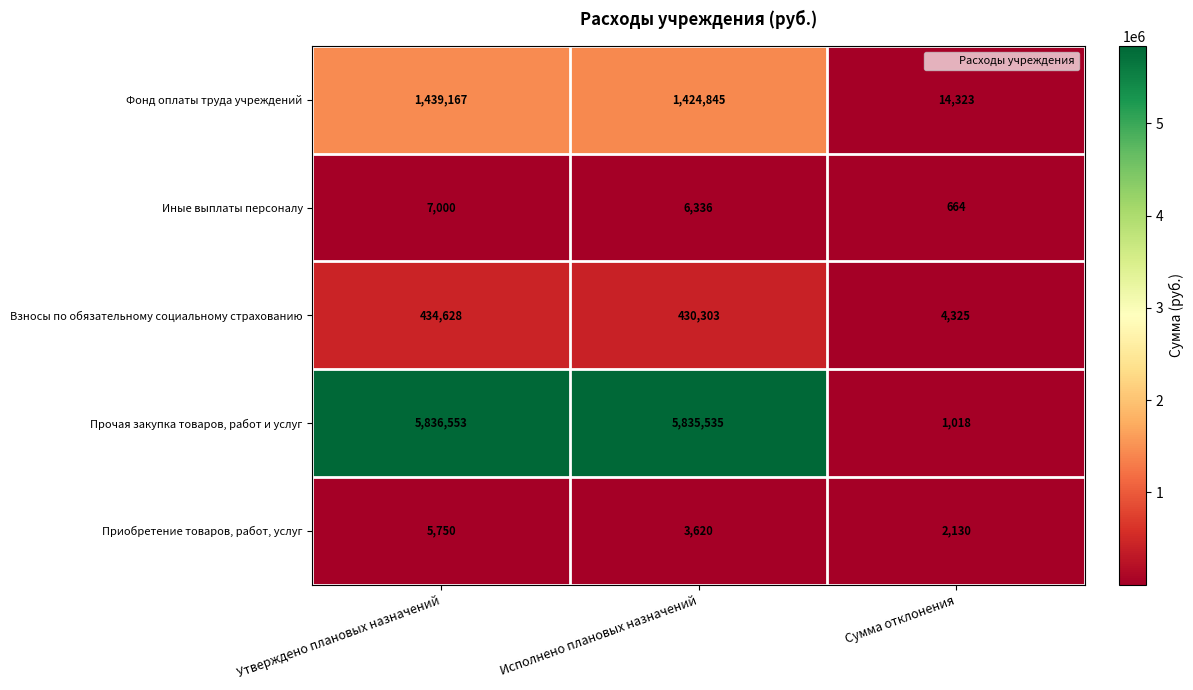

What is the sum of all Приобретение товаров, работ, услуг values?

11500